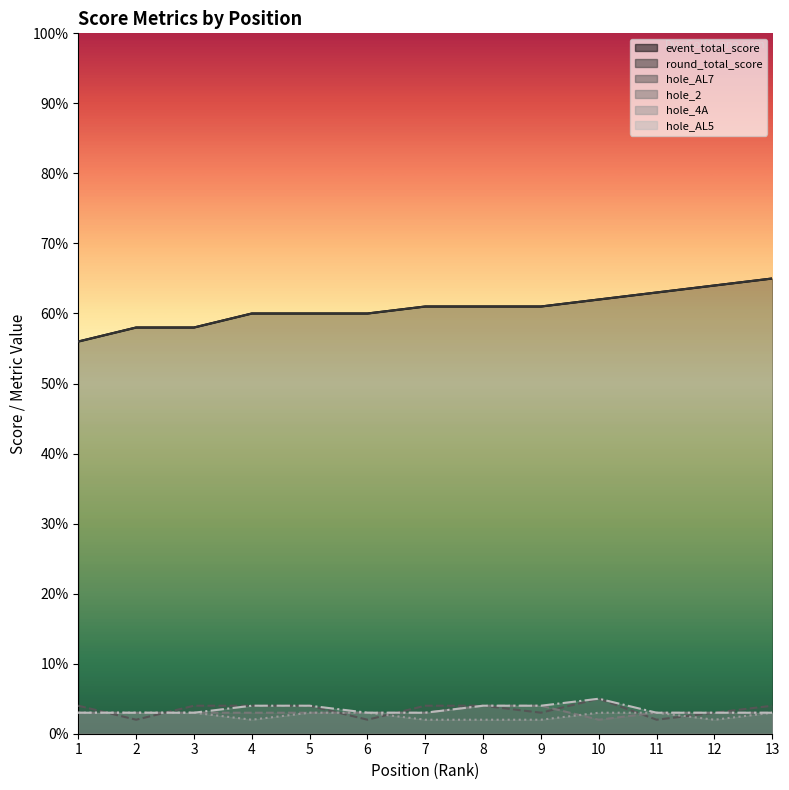

True or false: round_total_score has a value of 61 at 7.

True